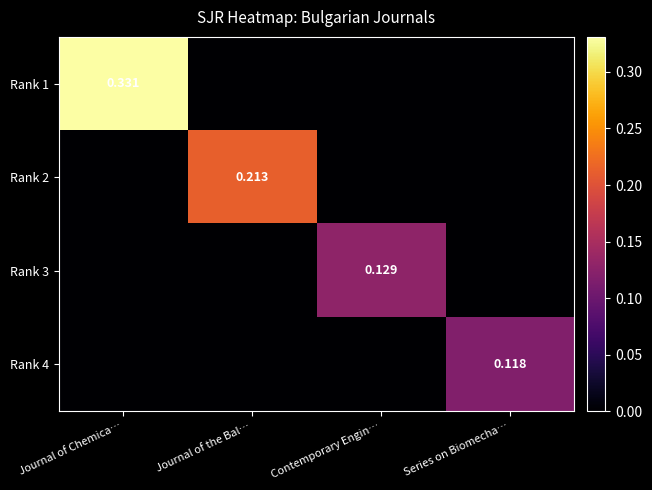

How many series are shown in this chart?

4